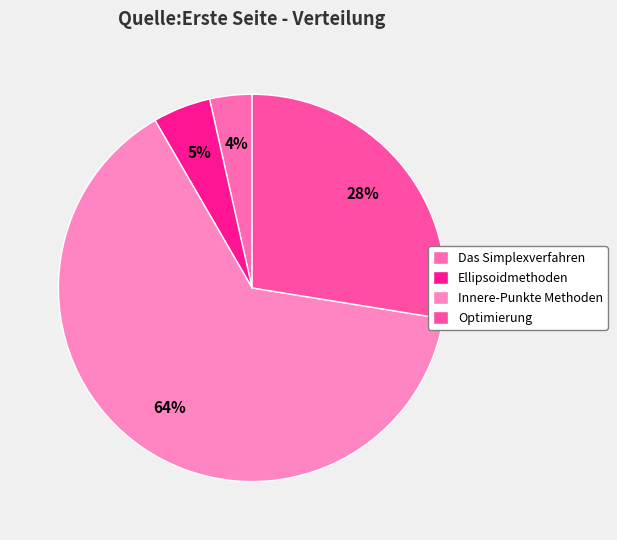

True or false: Innere-Punkte Methoden accounts for 64% of the total.

True